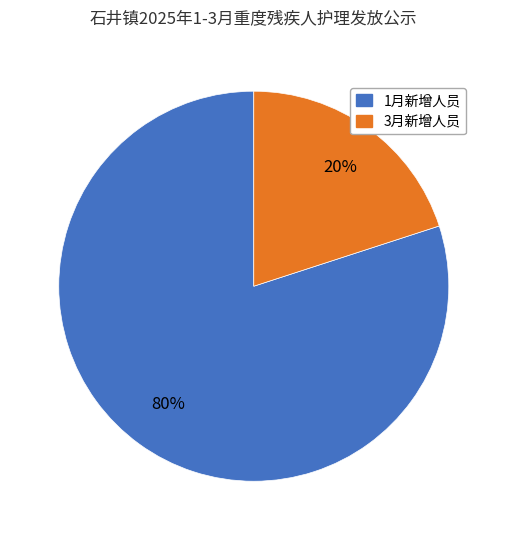

Is there a majority slice in this chart?

Yes